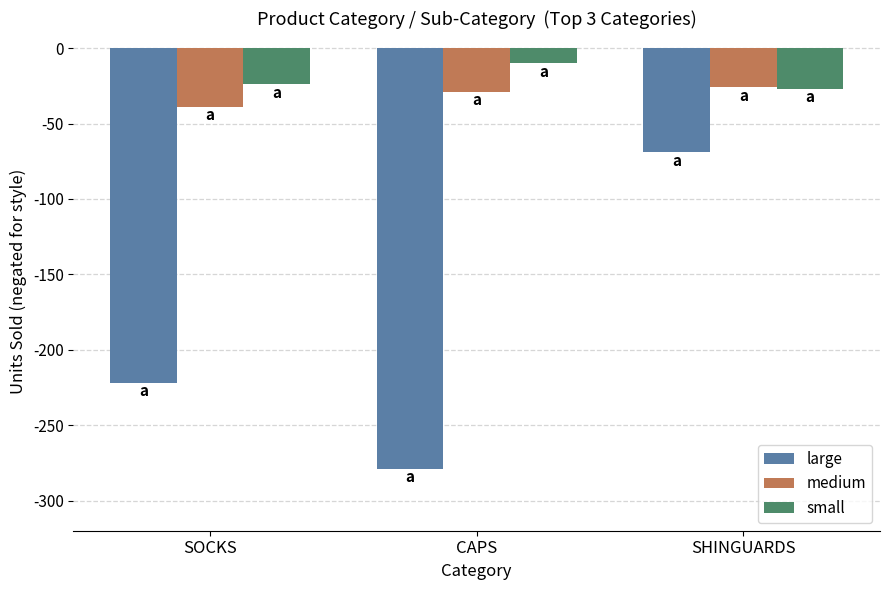

What is the sum of all small values?

-61